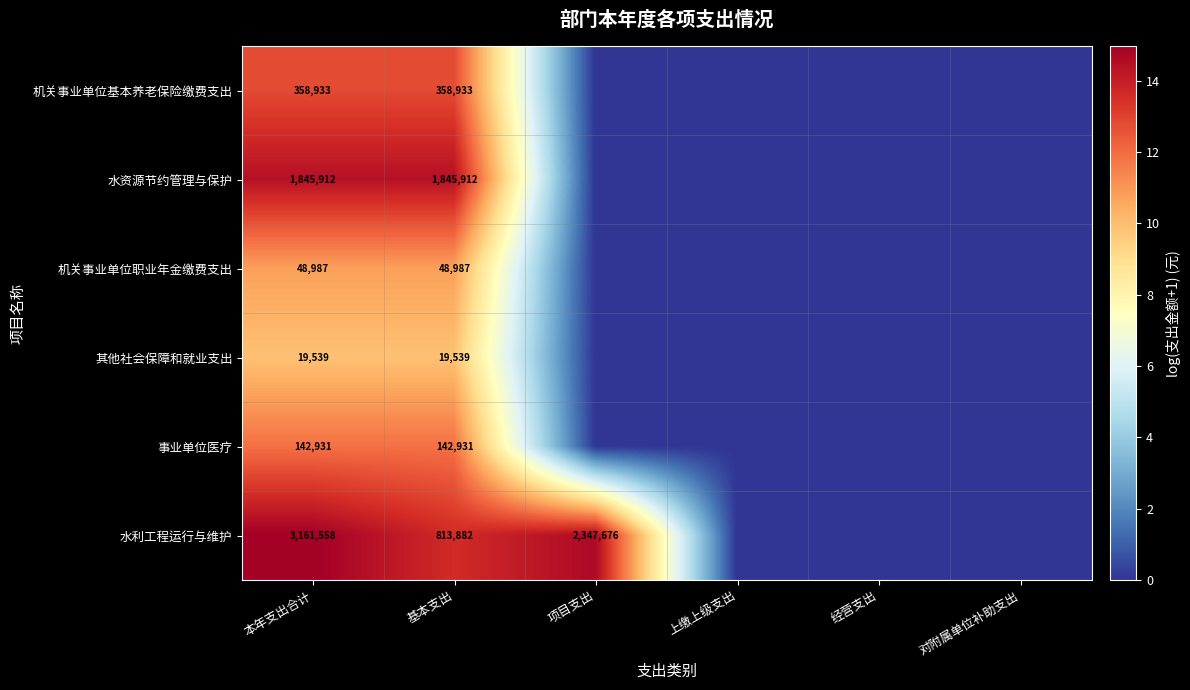

The 事业单位医疗 series shows 233928 at 本年支出合计. True or false?

False